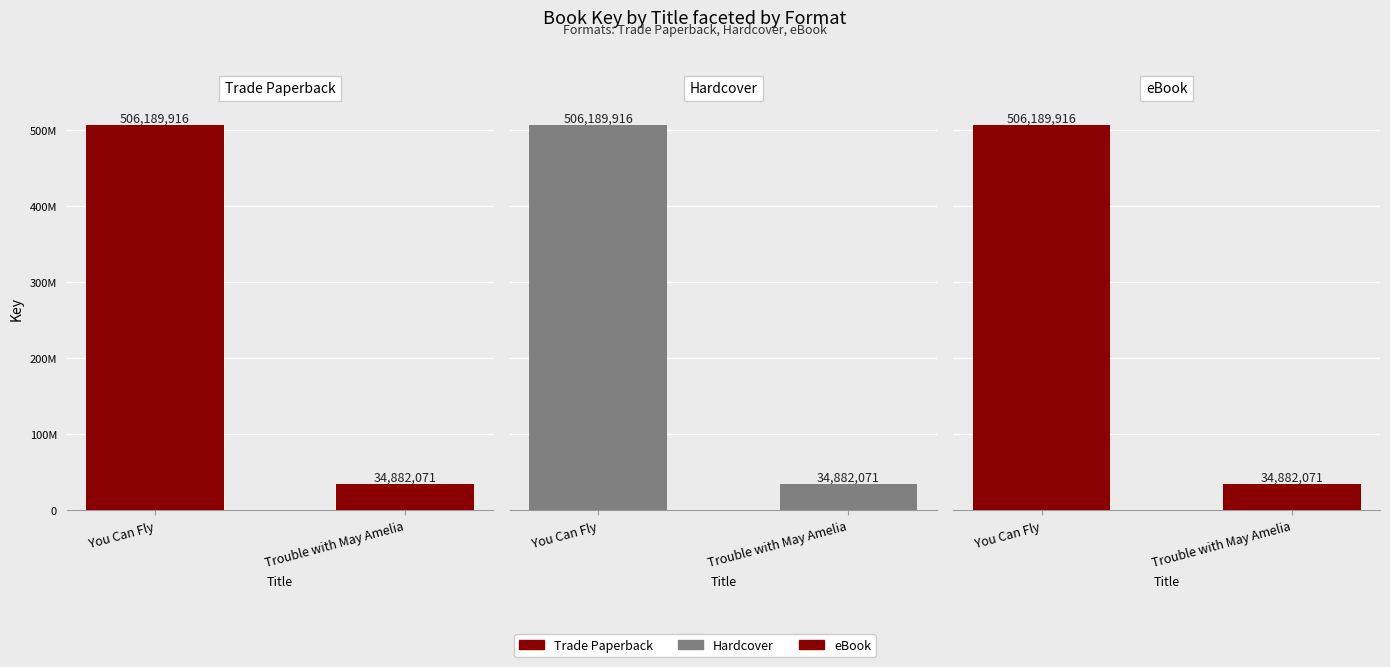

How many data points does each series have?

2